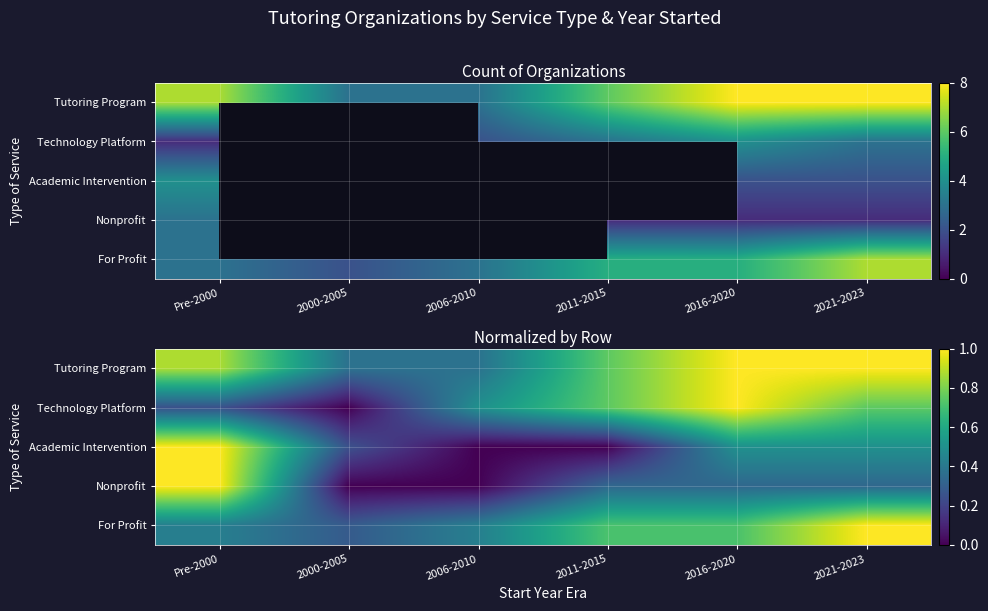

What is the maximum value for Nonprofit?

1.0